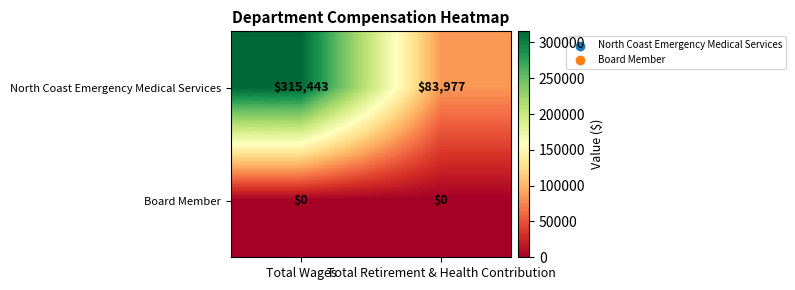

Reading left to right, transcribe all the data shown in this chart.

North Coast Emergency Medical Services: 315443	83977
Board Member: 0	0